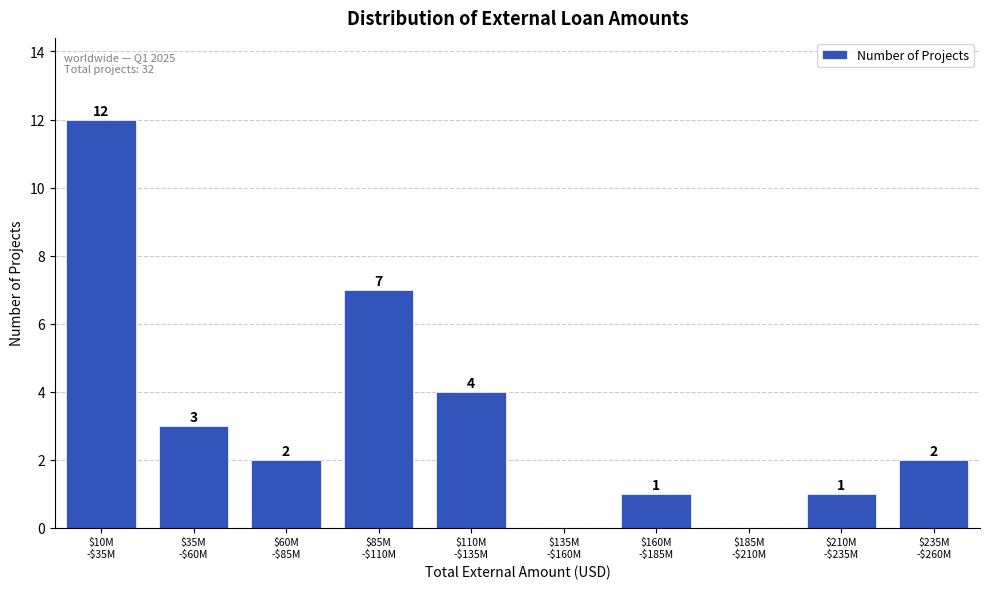

What is the sum of all values?

32